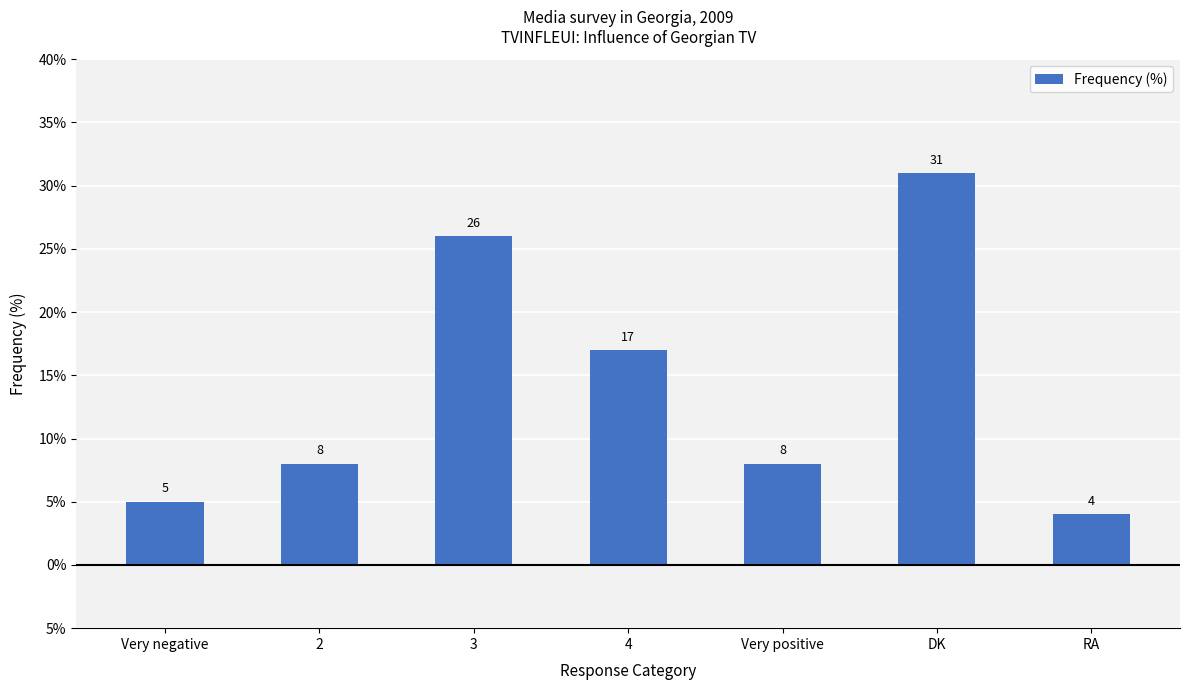

Does the chart contain any negative values?

No